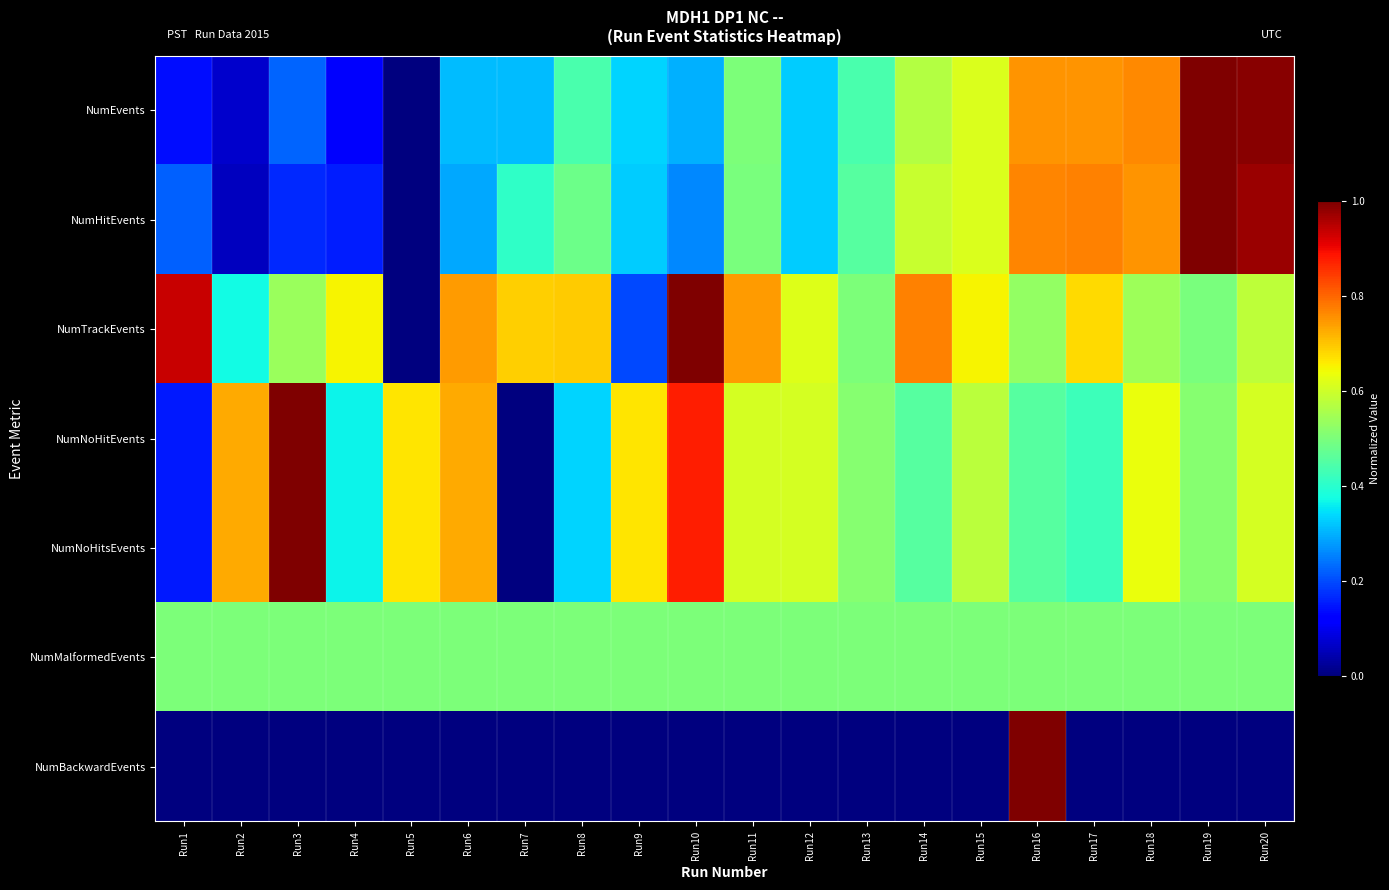

At how many categories does at least one series exceed 0?

20